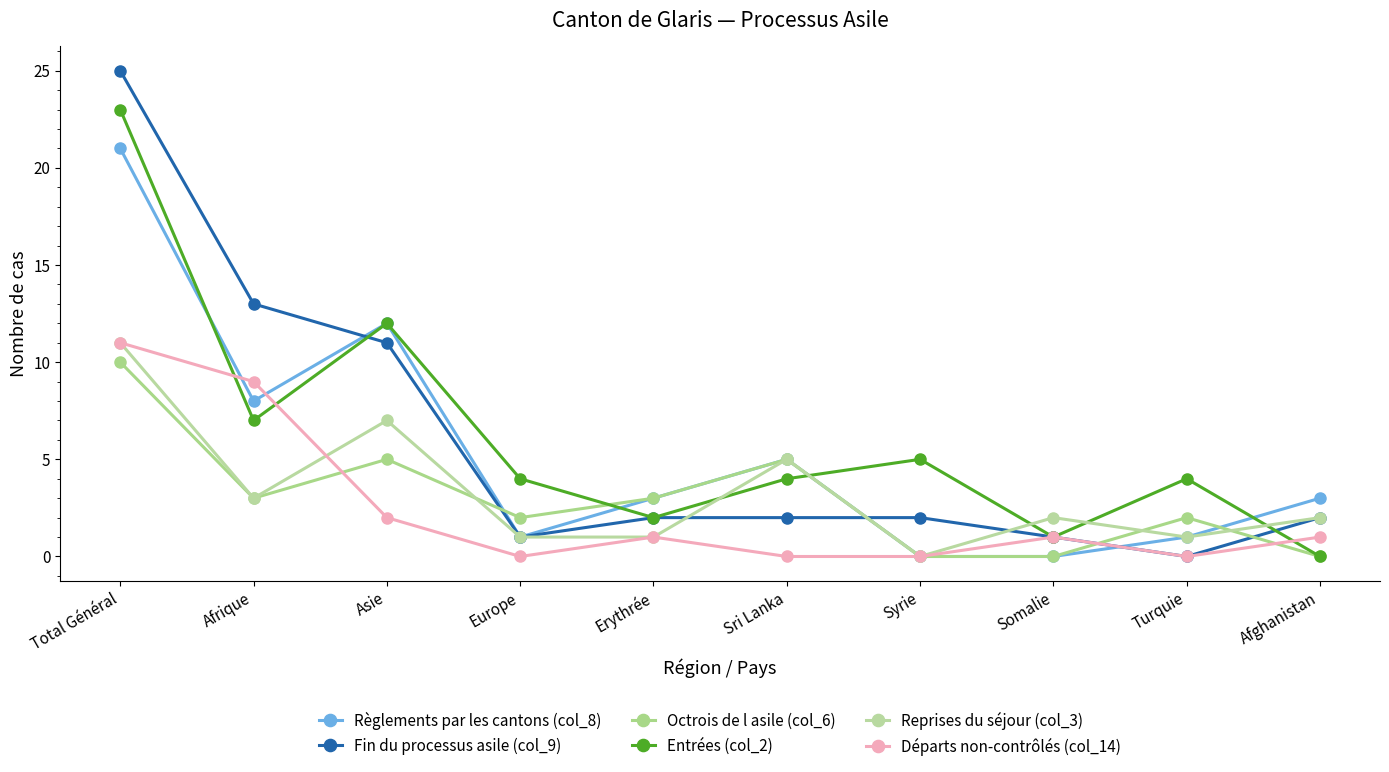

Which label corresponds to the smallest value in the chart?

Syrie